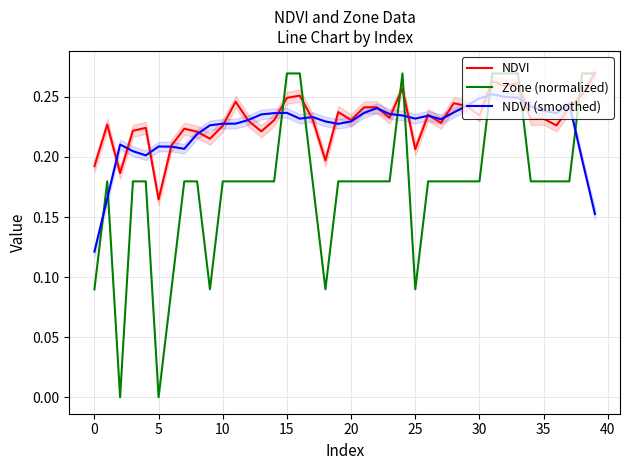

True or false: Zone (normalized) has a value of 0.3 at 26.

False